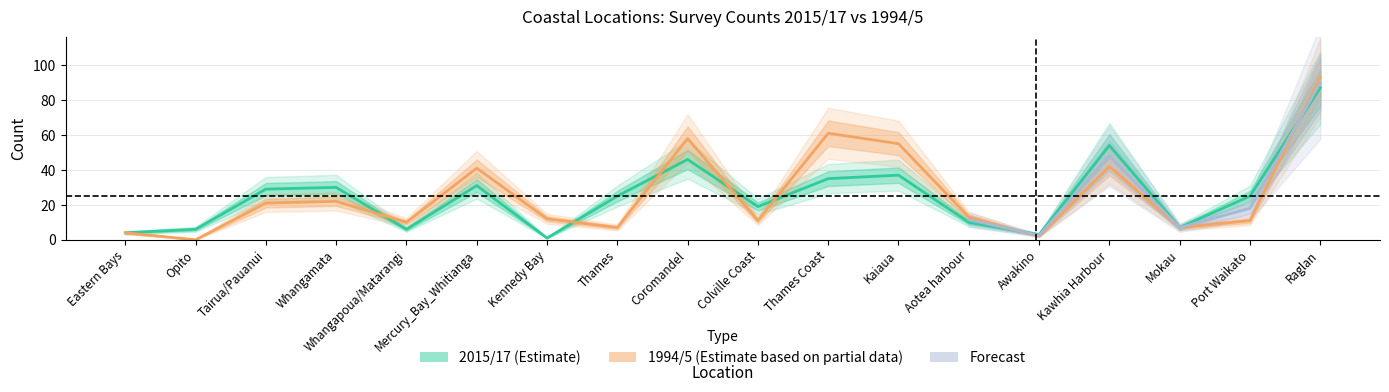

What position from the left is Port Waikato?

17